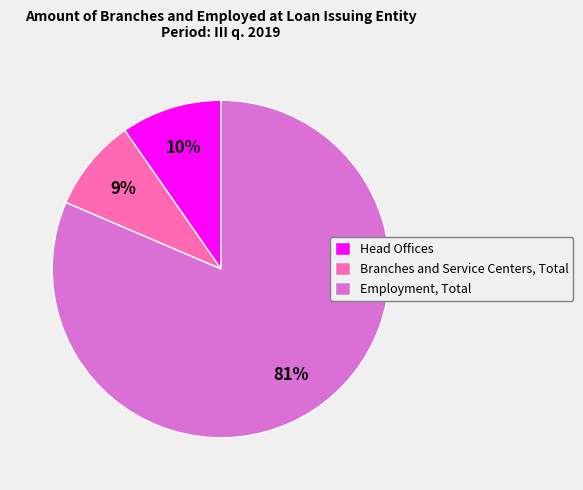

Approximately how many times larger is the value at Head Offices compared to Employment, Total?

0.1